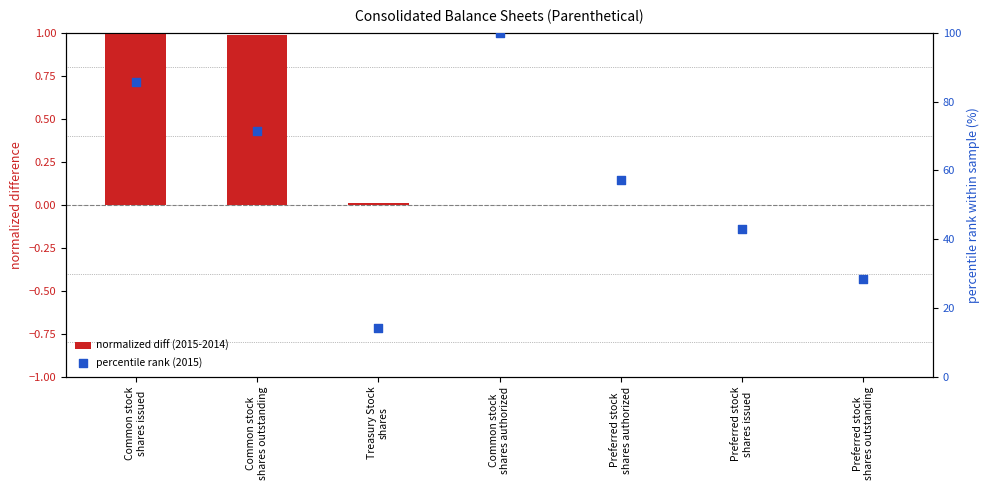

What are all the series names shown in the legend?

normalized diff (2015-2014), percentile rank (2015)